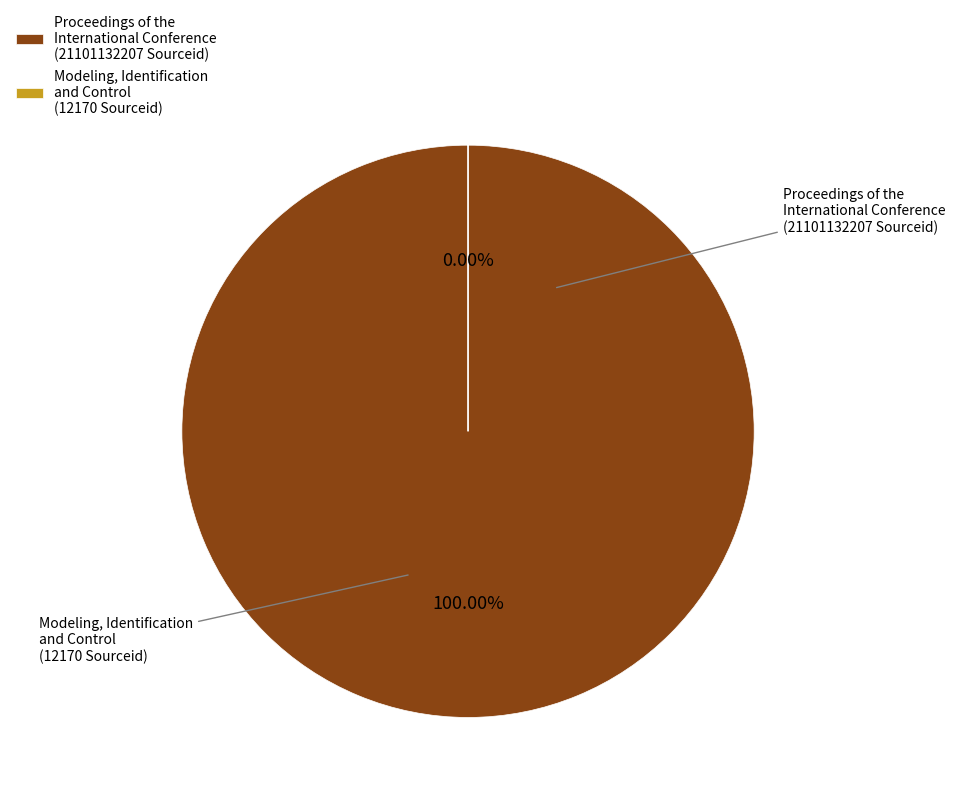

Between Proceedings of the International Conference and Modeling, Identification and Control, which is larger?

Proceedings of the International Conference